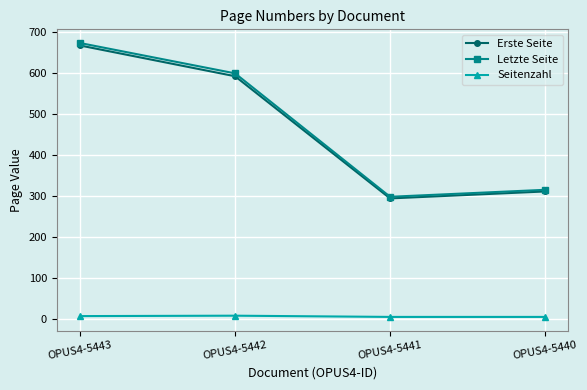

What is the difference between the maximum and minimum values in the Seitenzahl series?

3